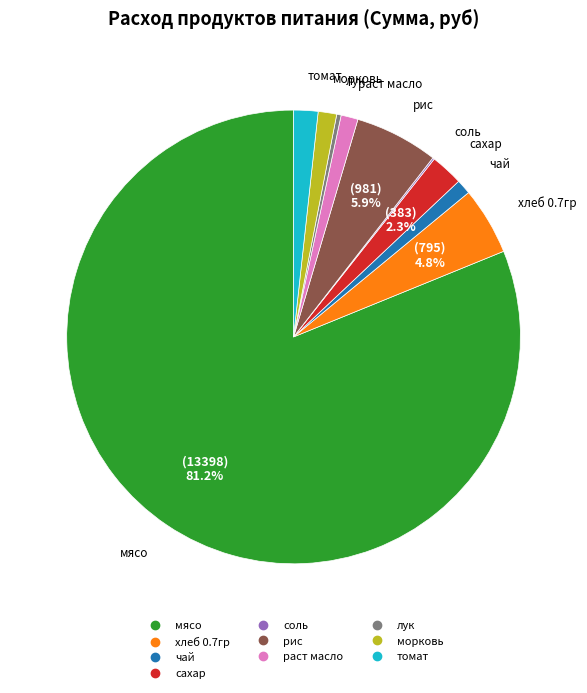

What is the ratio of the value at сахар to the value at морковь?

1.8